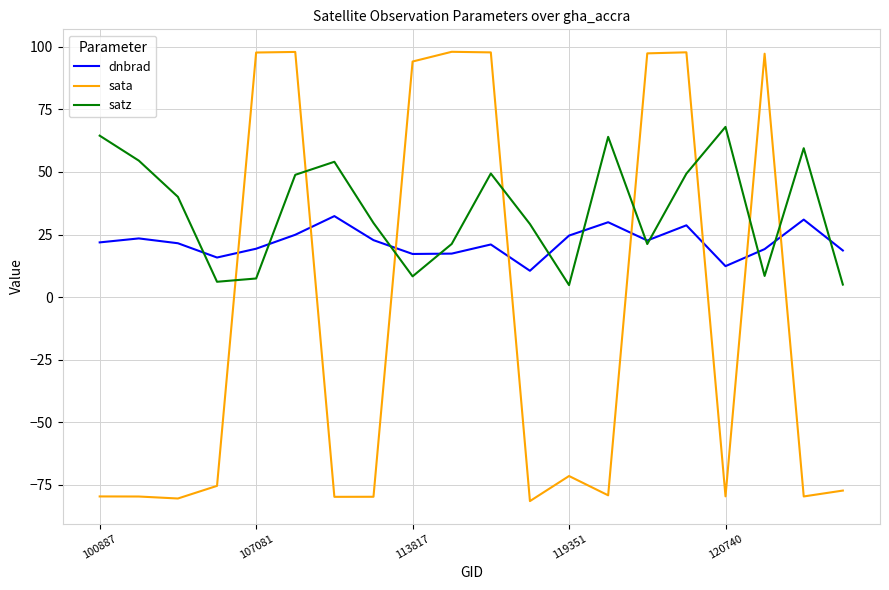

In satz, how many points are lower than both neighbors (excluding endpoints)?

5